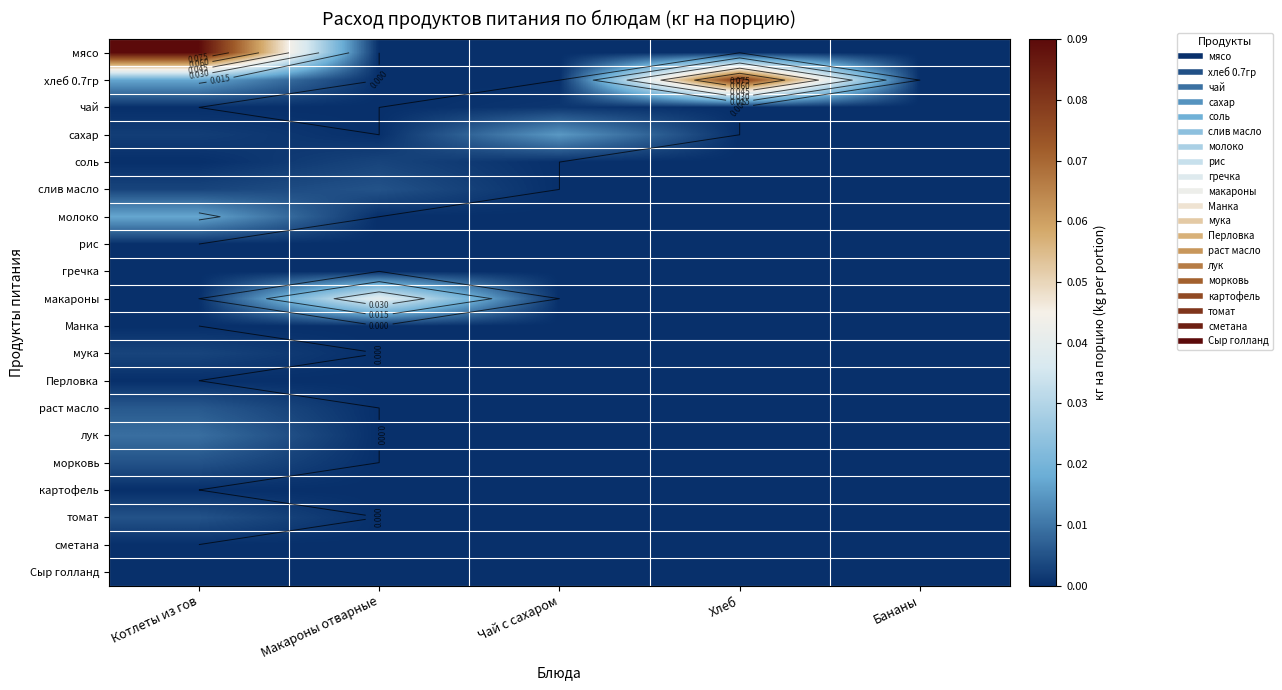

Between Хлеб and Котлеты из гов, which is larger?

Котлеты из гов